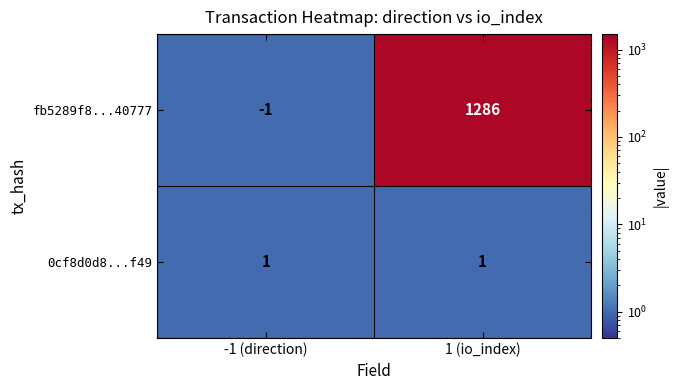

At how many categories does at least one series exceed 580?

1